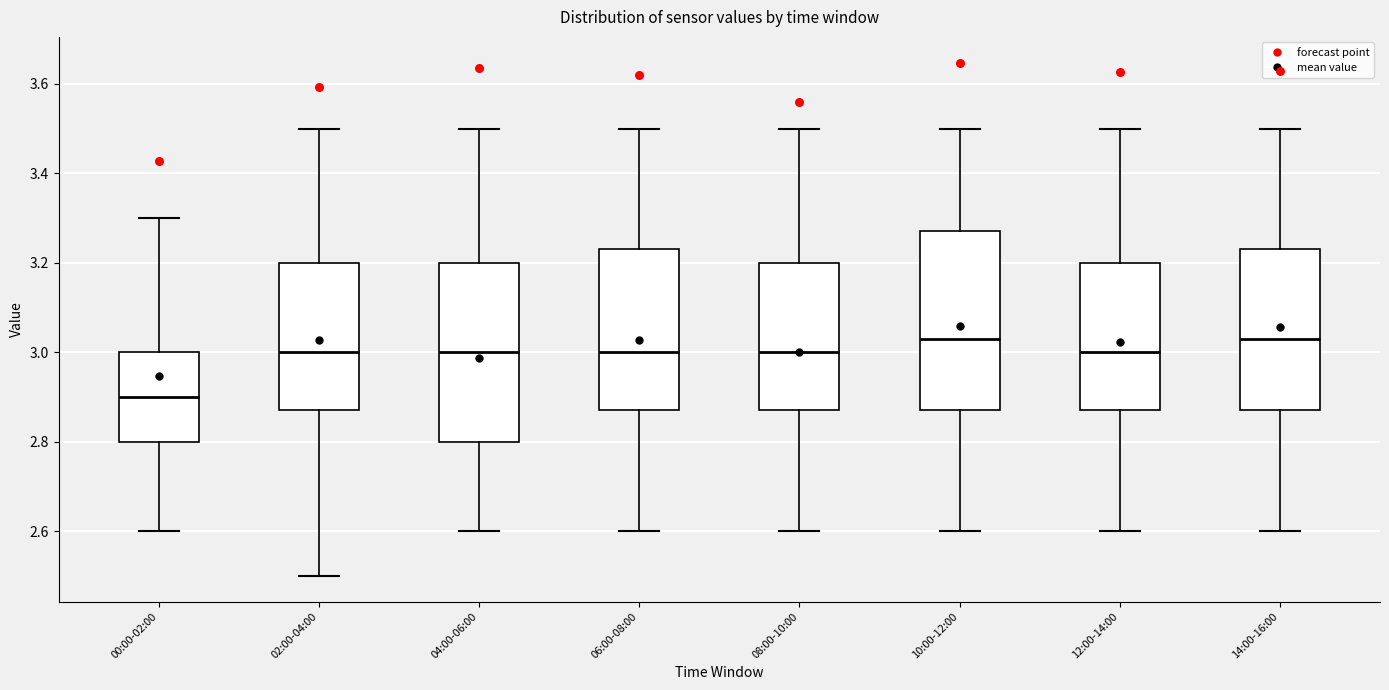

Reading left to right, transcribe this box plot: for each box, give where its median line is, the range the box spans, and where its two whiskers end, as read against the y-axis. The values are not printed on the chart, so give them approximately, as read against the axis.

00:00-02:00: median 2.90, box 2.80 to 3.00, whiskers 2.60 to 3.30
02:00-04:00: median 3.00, box 2.88 to 3.20, whiskers 2.50 to 3.50
04:00-06:00: median 3.00, box 2.80 to 3.20, whiskers 2.60 to 3.50
06:00-08:00: median 3.00, box 2.88 to 3.24, whiskers 2.60 to 3.50
08:00-10:00: median 3.00, box 2.88 to 3.20, whiskers 2.60 to 3.50
10:00-12:00: median 3.04, box 2.88 to 3.28, whiskers 2.60 to 3.50
12:00-14:00: median 3.00, box 2.88 to 3.20, whiskers 2.60 to 3.50
14:00-16:00: median 3.04, box 2.88 to 3.24, whiskers 2.60 to 3.50